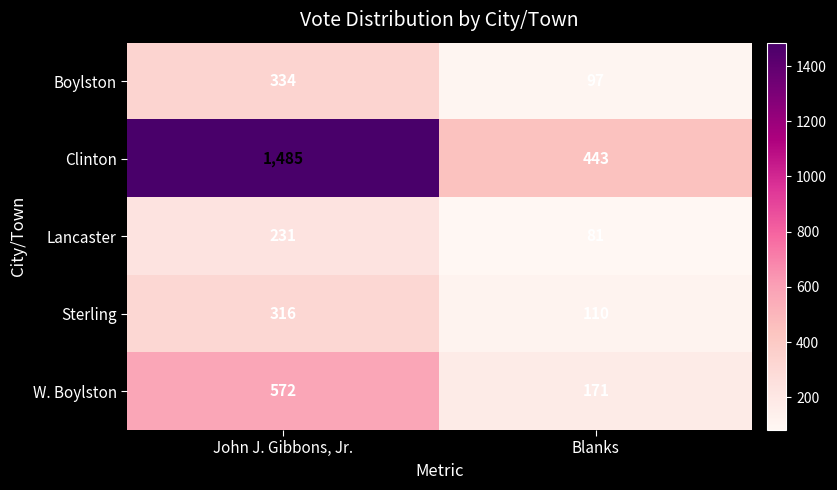

Which series has the largest range (max minus min)?

Clinton